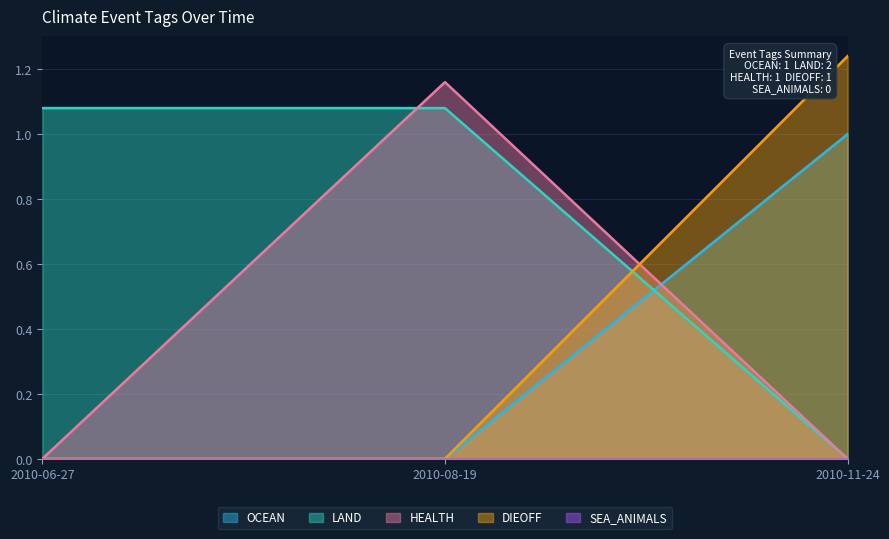

Between 2010-06-27 and 2010-11-24, which series saw the biggest shift?

DIEOFF